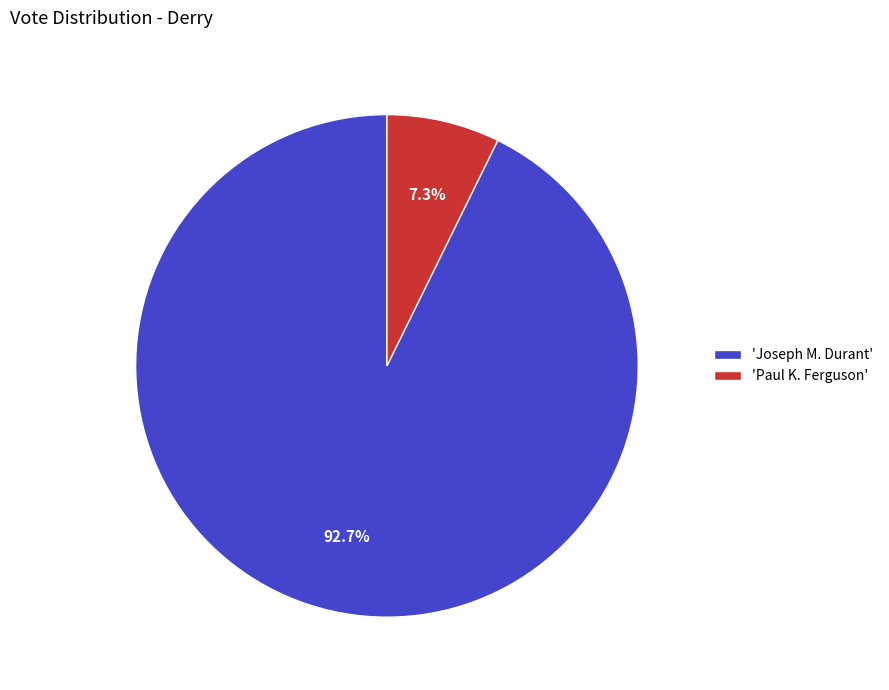

Combined, what portion of the pie is 'Joseph M. Durant' and 'Paul K. Ferguson'?

100.0%